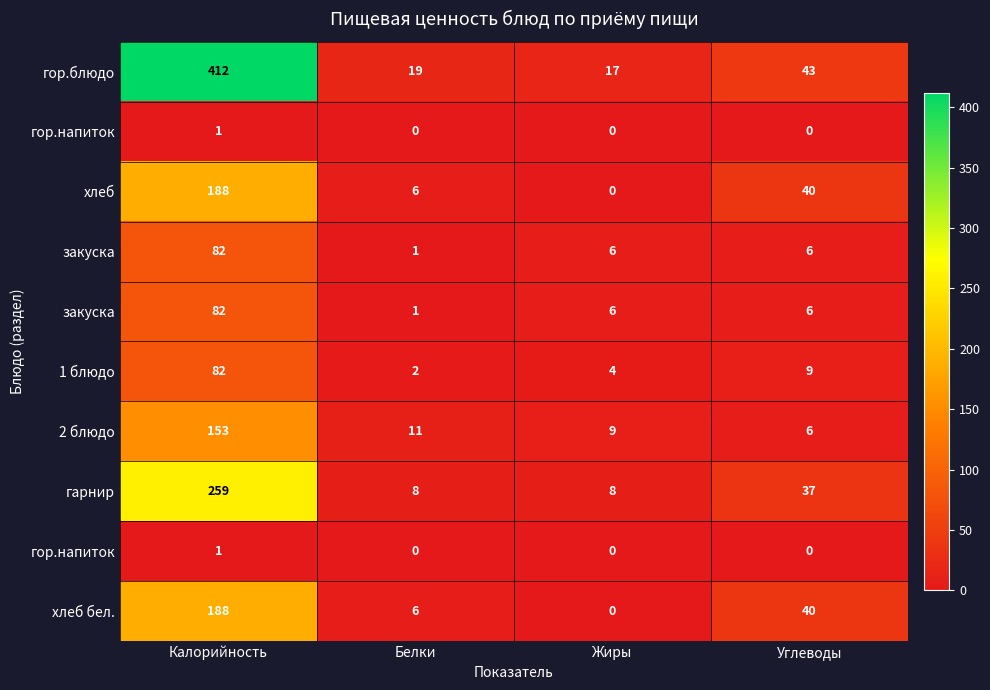

Which has a higher value, Белки or Углеводы?

Углеводы